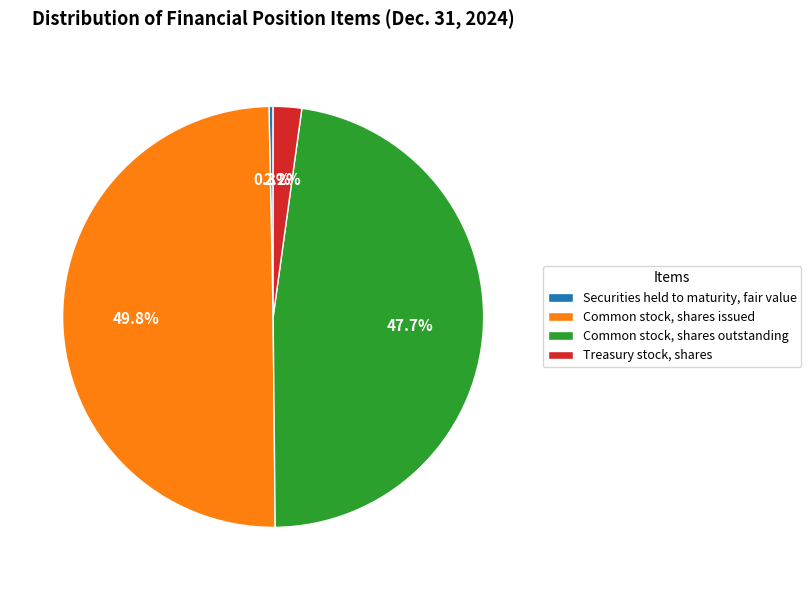

What percentage is NOT represented by Securities held to maturity, fair value?

99.7%